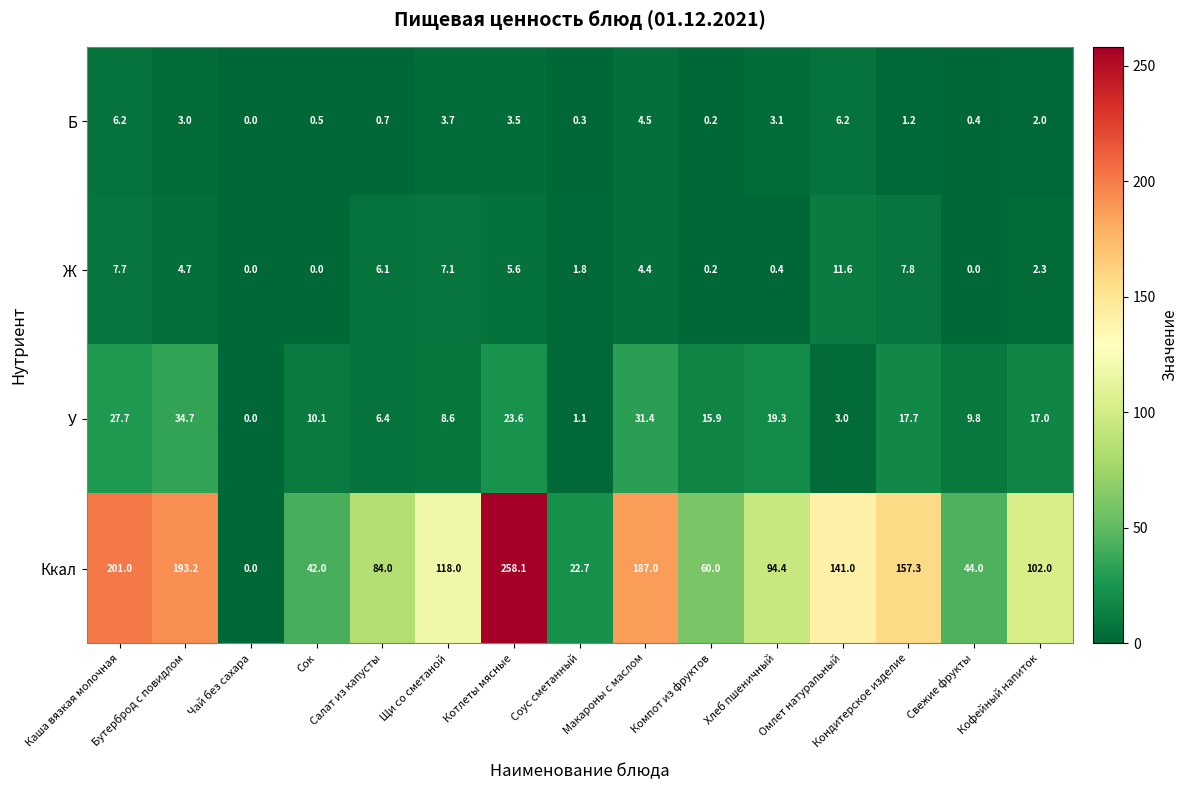

Which series has the largest range (max minus min)?

Ккал